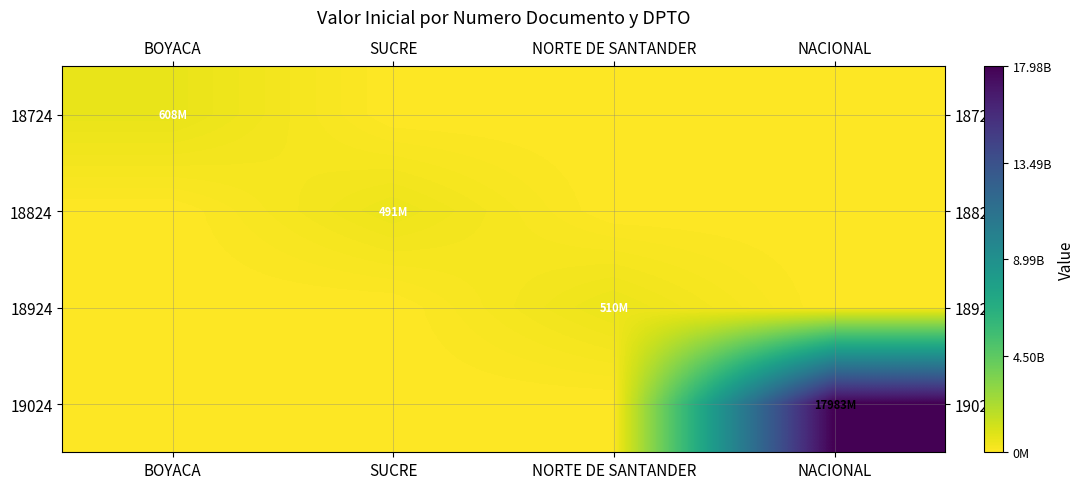

Between NORTE DE SANTANDER and NACIONAL, which is larger?

NORTE DE SANTANDER